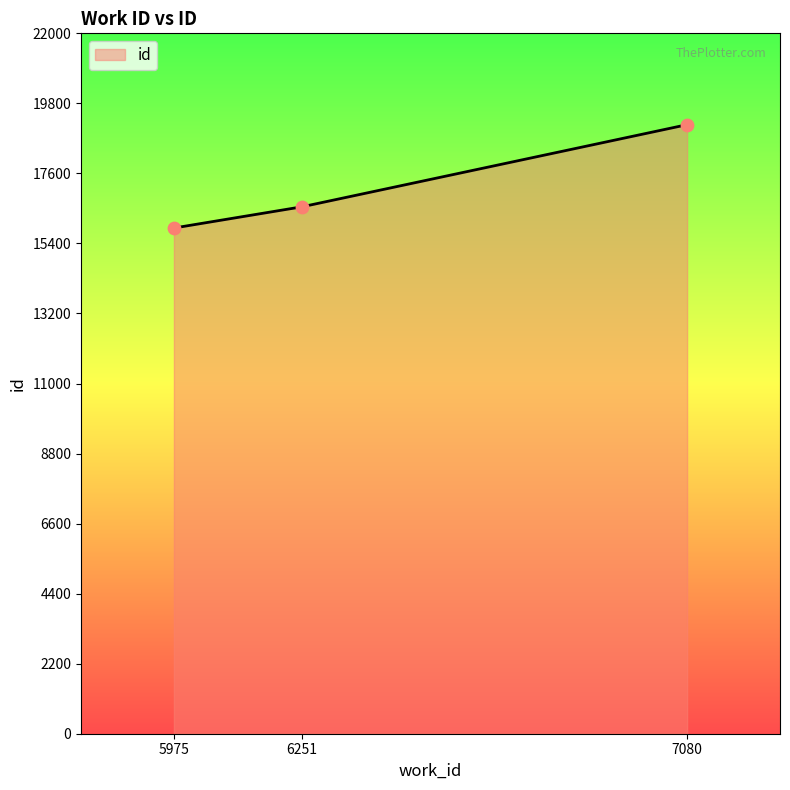

Approximately how many times larger is the value at 5975 compared to 7080?

0.8